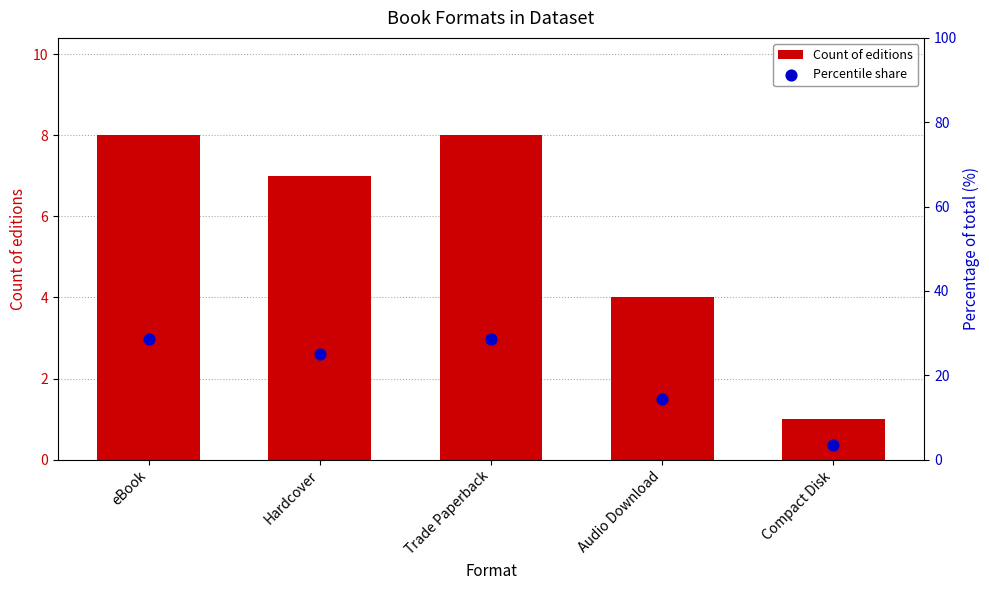

Which series has the widest spread of Y values?

Percentile share